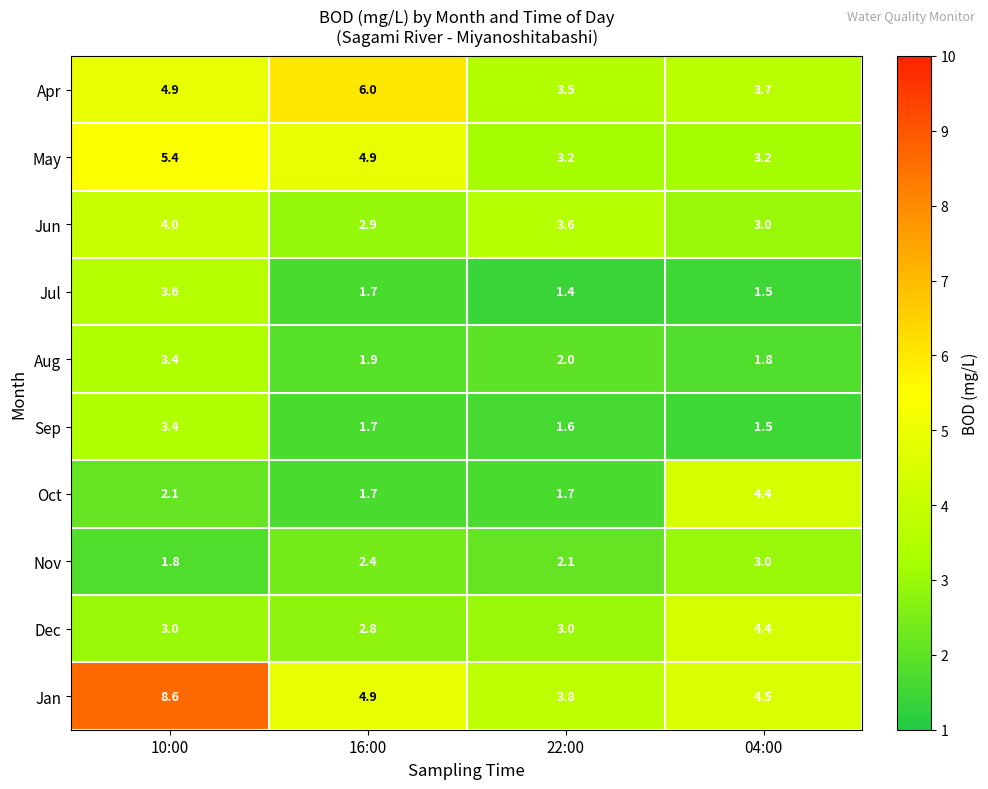

Which series has the largest range (max minus min)?

Jan